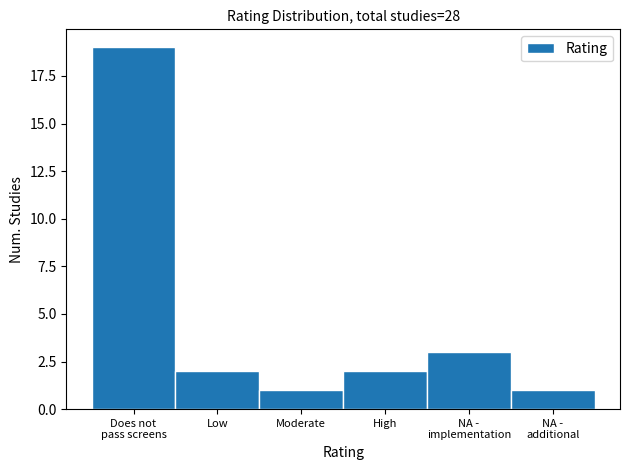

Reading left to right, extract all data points from this chart.

19	2	1	2	3	1